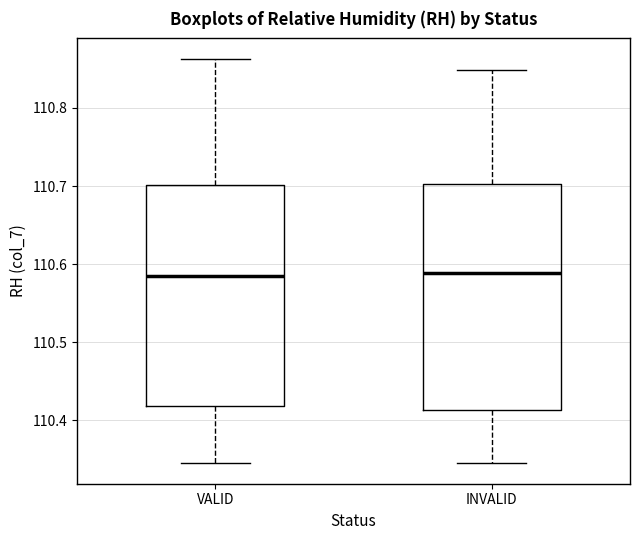

Reading left to right, transcribe this box plot: for each box, give where its median line is, the range the box spans, and where its two whiskers end, as read against the y-axis. The values are not printed on the chart, so give them approximately, as read against the axis.

VALID: median 110.59, box 110.42 to 110.70, whiskers 110.35 to 110.86
INVALID: median 110.59, box 110.41 to 110.70, whiskers 110.35 to 110.85